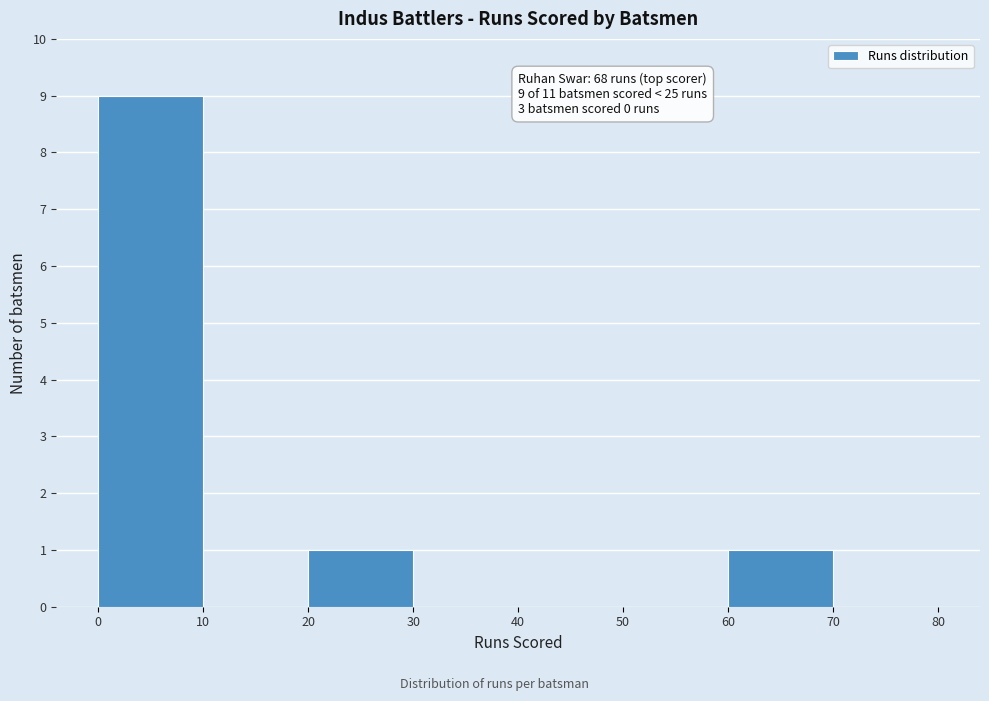

Which range on the x-axis has the tallest bar?

0 to 10